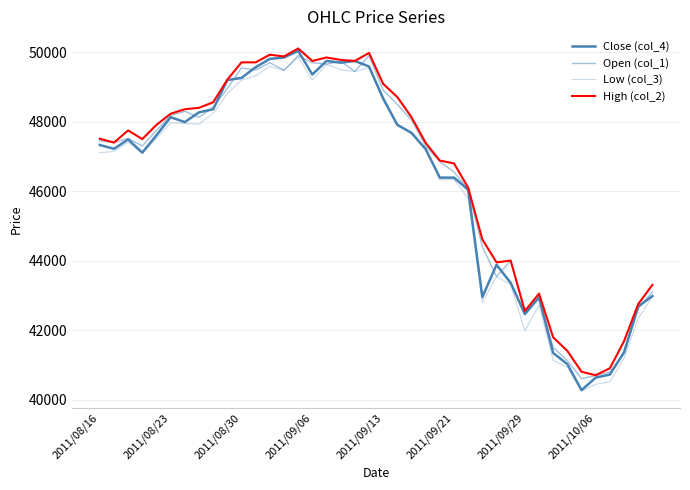

Rank the categories by Close (col_4) value from lowest to highest.

34, 35, 36, 33, 32, 37, 30, 38, 31, 27, 39, 29, 28, 26, 24, 25, 2011/09/06, 23, 2011/08/23, 2011/08/16, 2011/08/30, 2011/09/13, 22, 21, 2011/09/29, 2011/09/21, 2011/10/06, 8, 20, 9, 10, 15, 11, 19, 17, 16, 18, 12, 13, 14